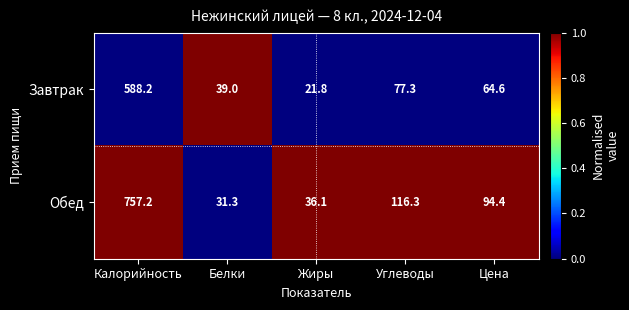

Rank the series by their maximum value, from highest to lowest.

Обед, Завтрак